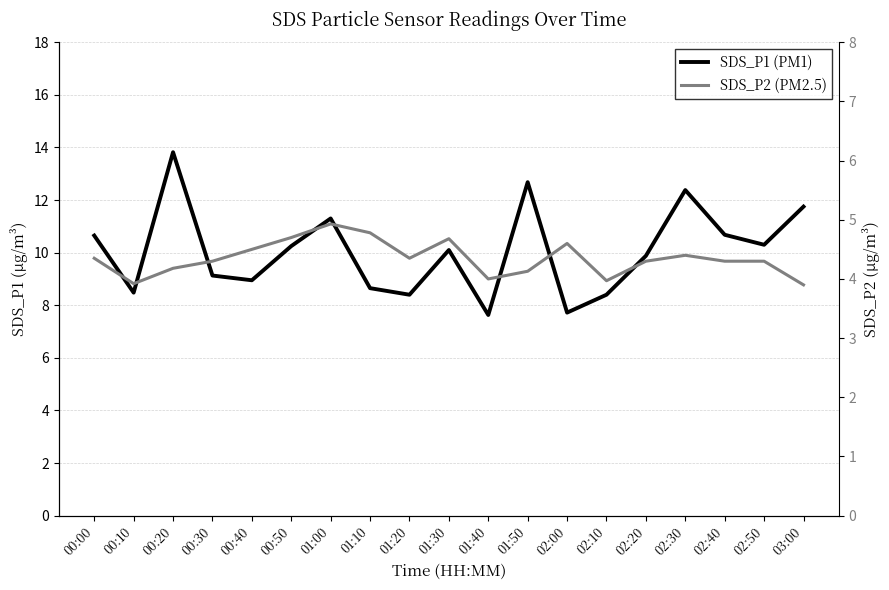

What are all the series names shown in the legend?

SDS_P1 (PM1), SDS_P2 (PM2.5)